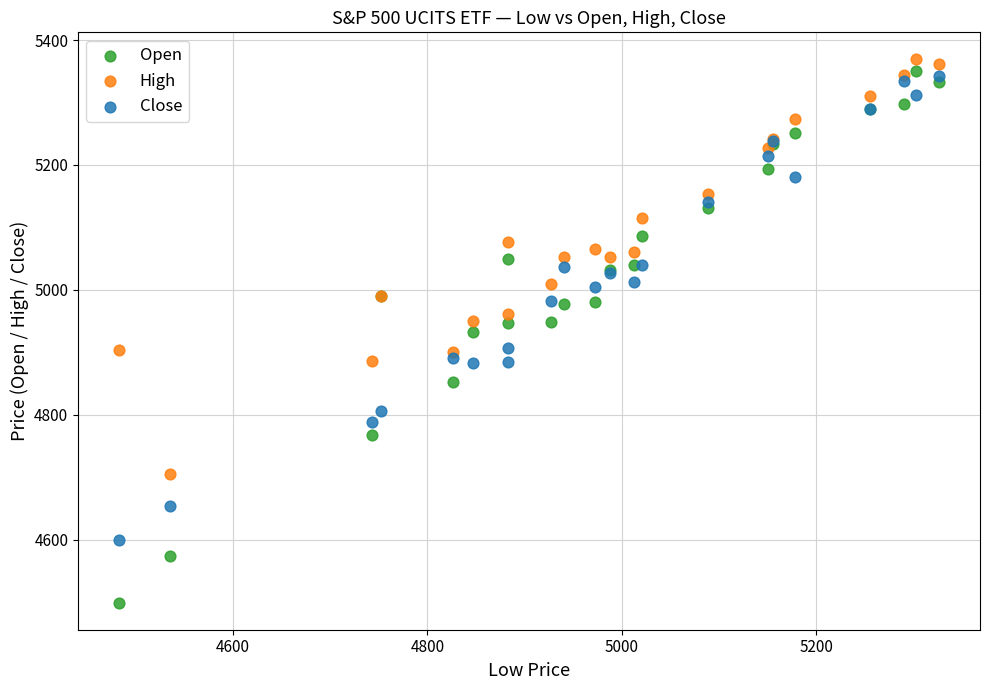

Which series contains the lowest Y value?

Open